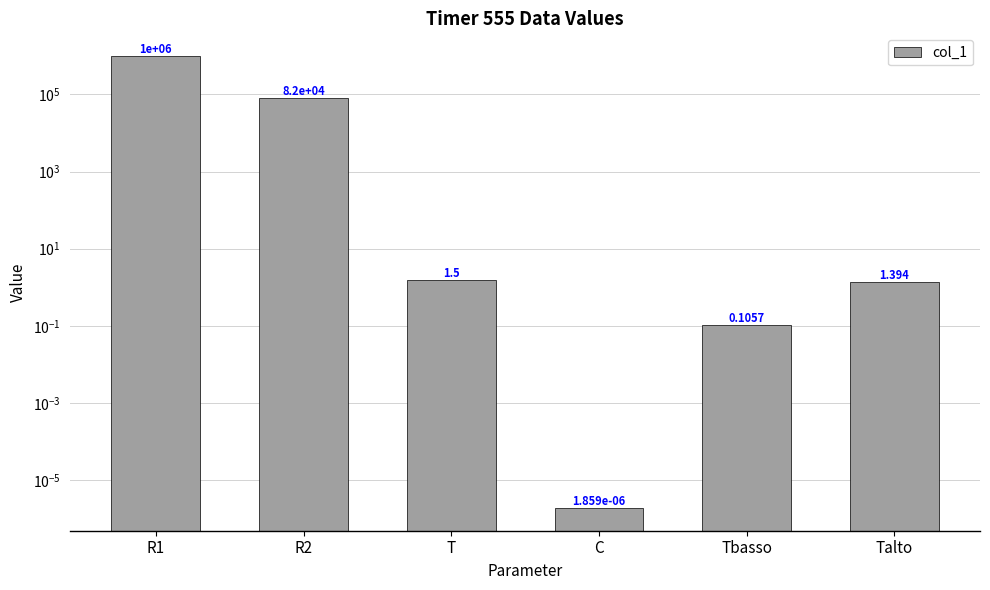

Does the chart contain stacked bars?

No